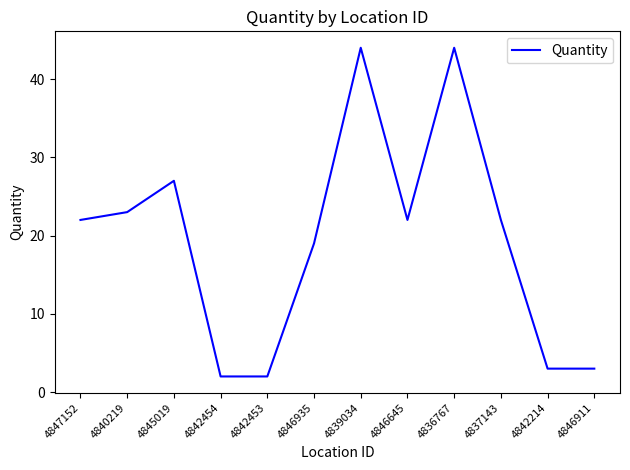

What position from the left is 4840219?

2